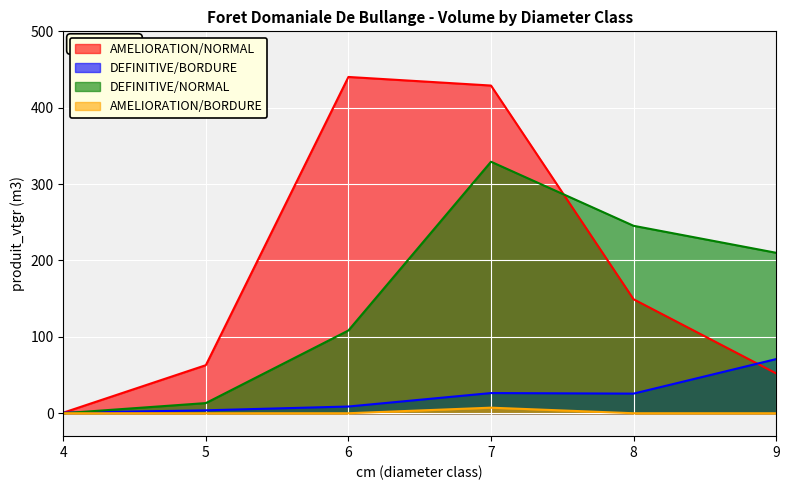

What is the minimum value for DEFINITIVE/BORDURE?

0.8